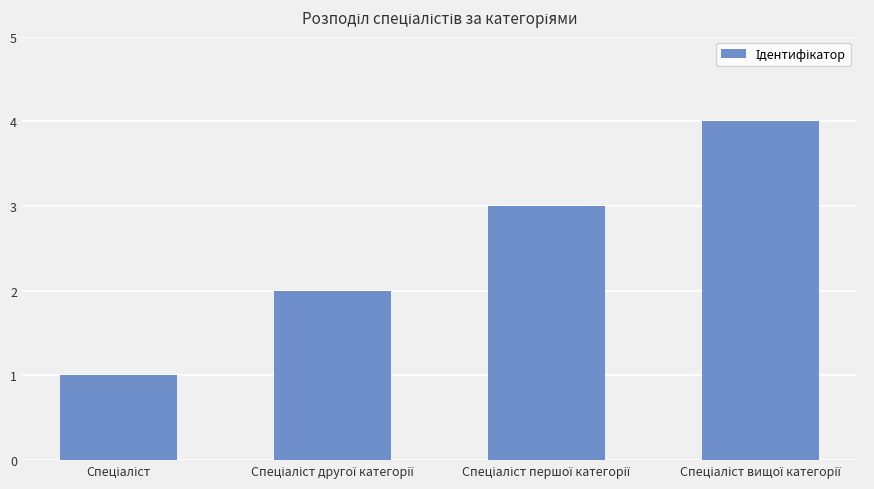

What is the sum of all values?

10